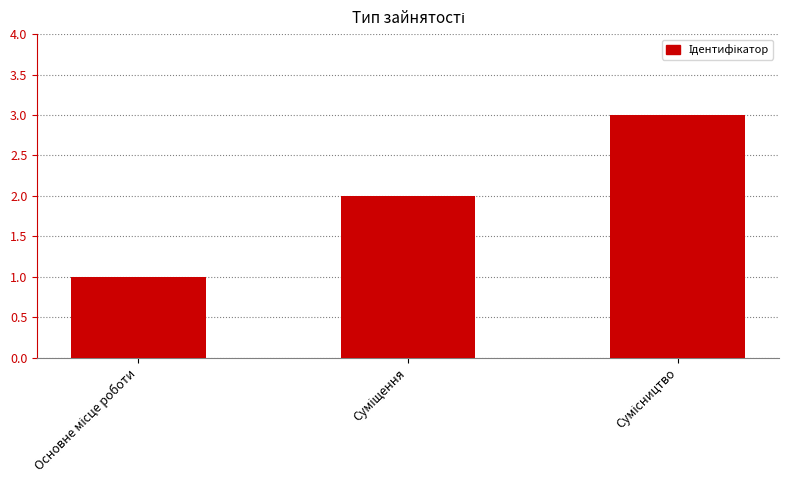

What is the sum of all values?

6